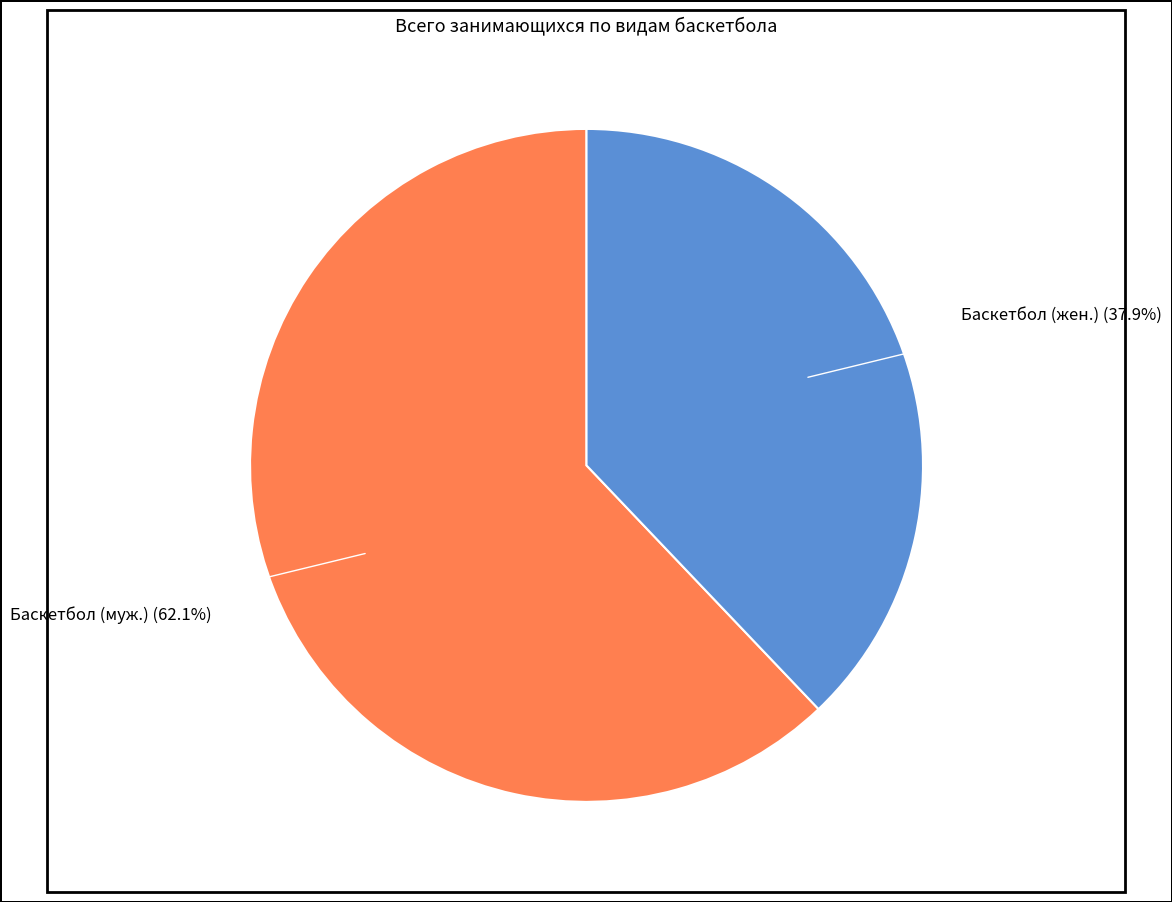

Is there any slice that represents more than half of the pie?

Yes